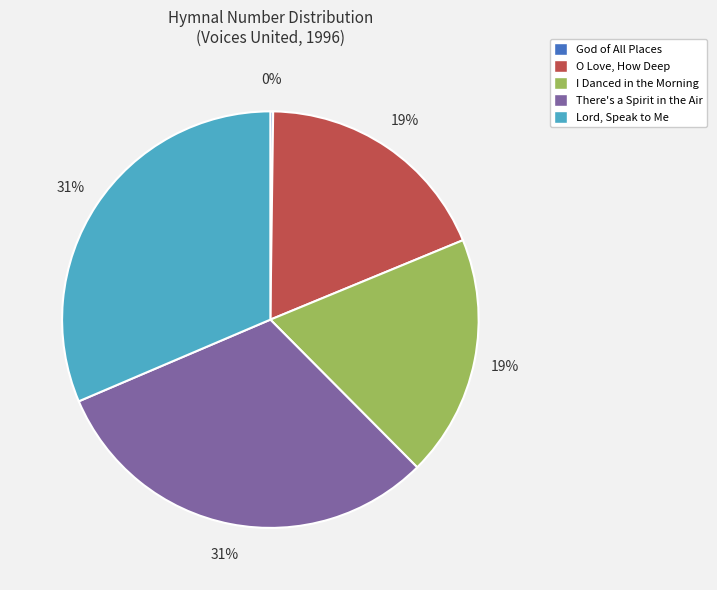

To the nearest percent, what is the difference between the largest and smallest slice percentages?

31%